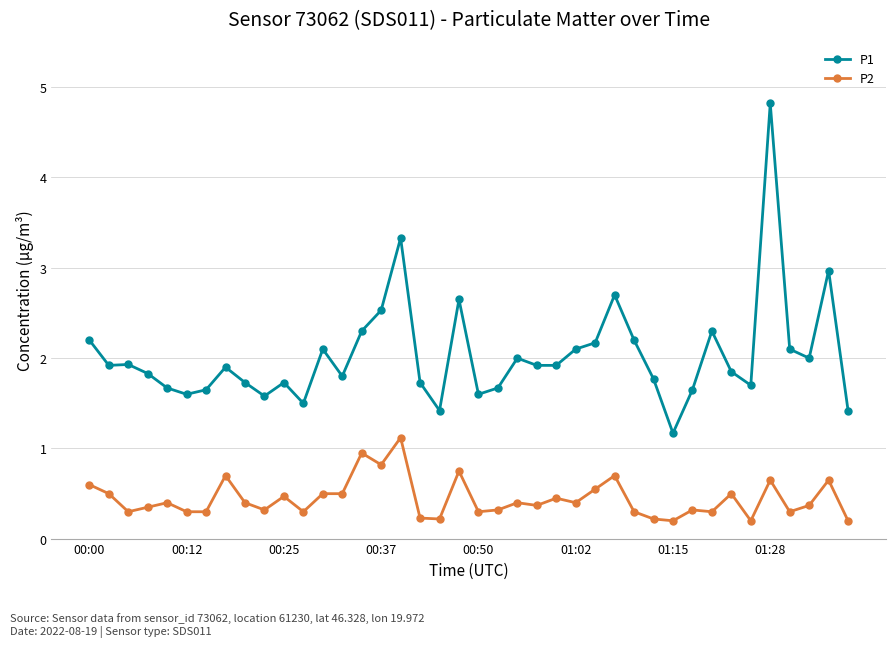

What is the average value of the P2 series?

0.4